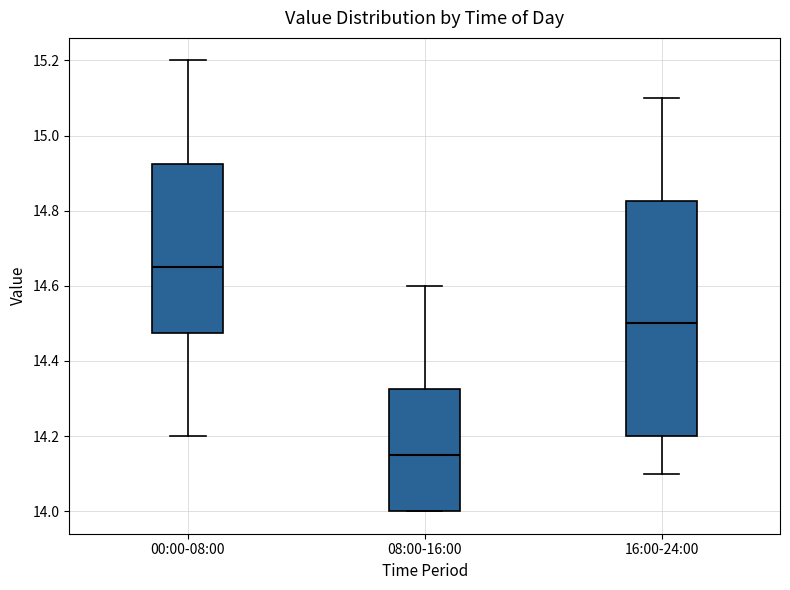

Which box's median line is the highest?

00:00-08:00